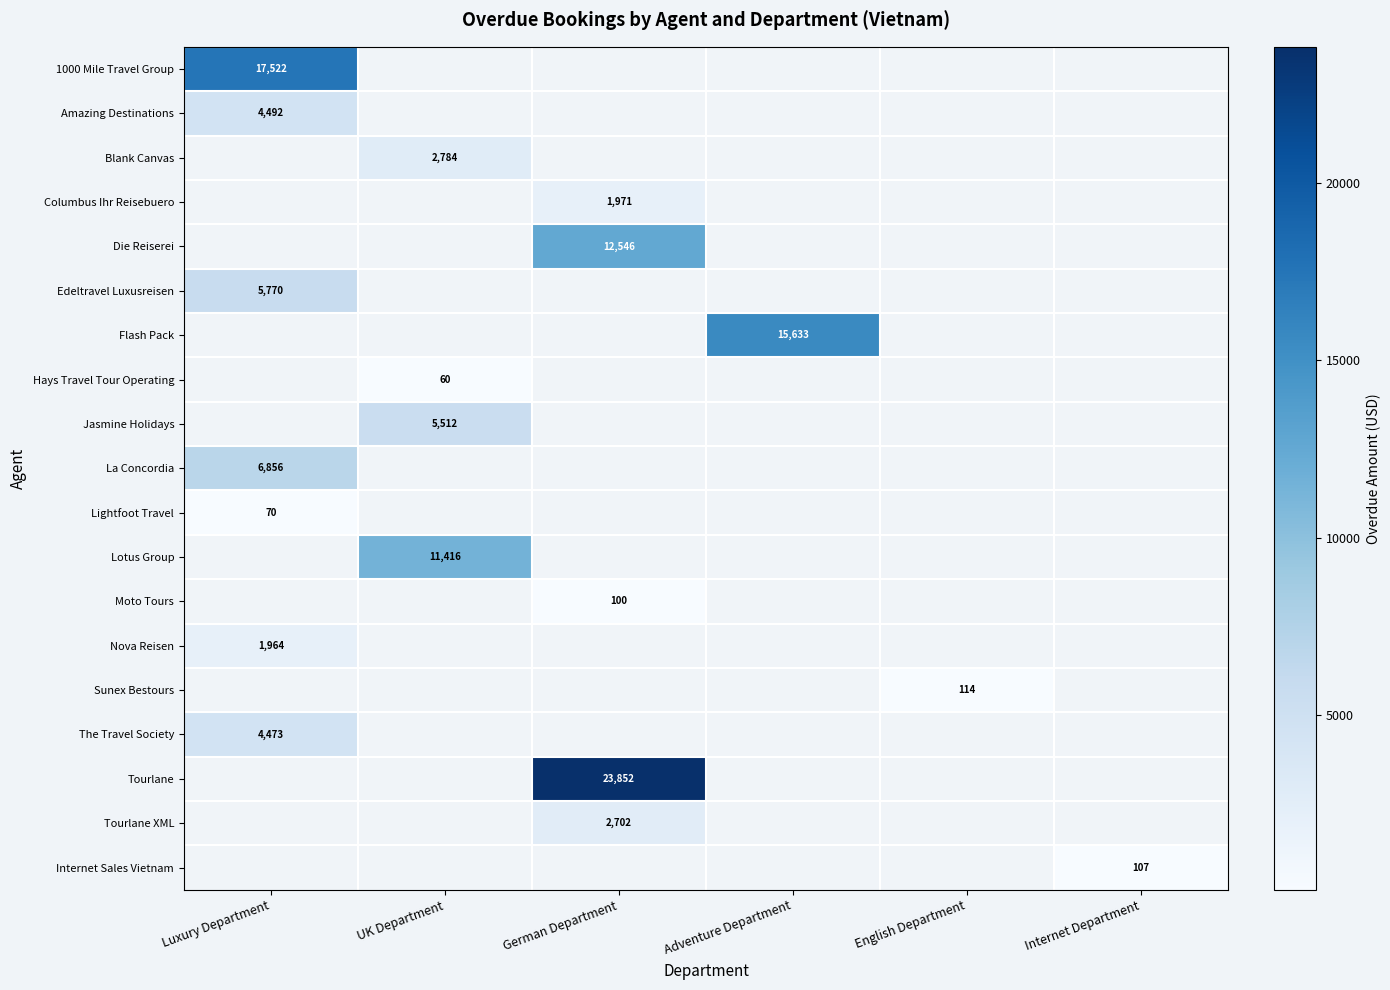

How many categories are shown in the chart?

6